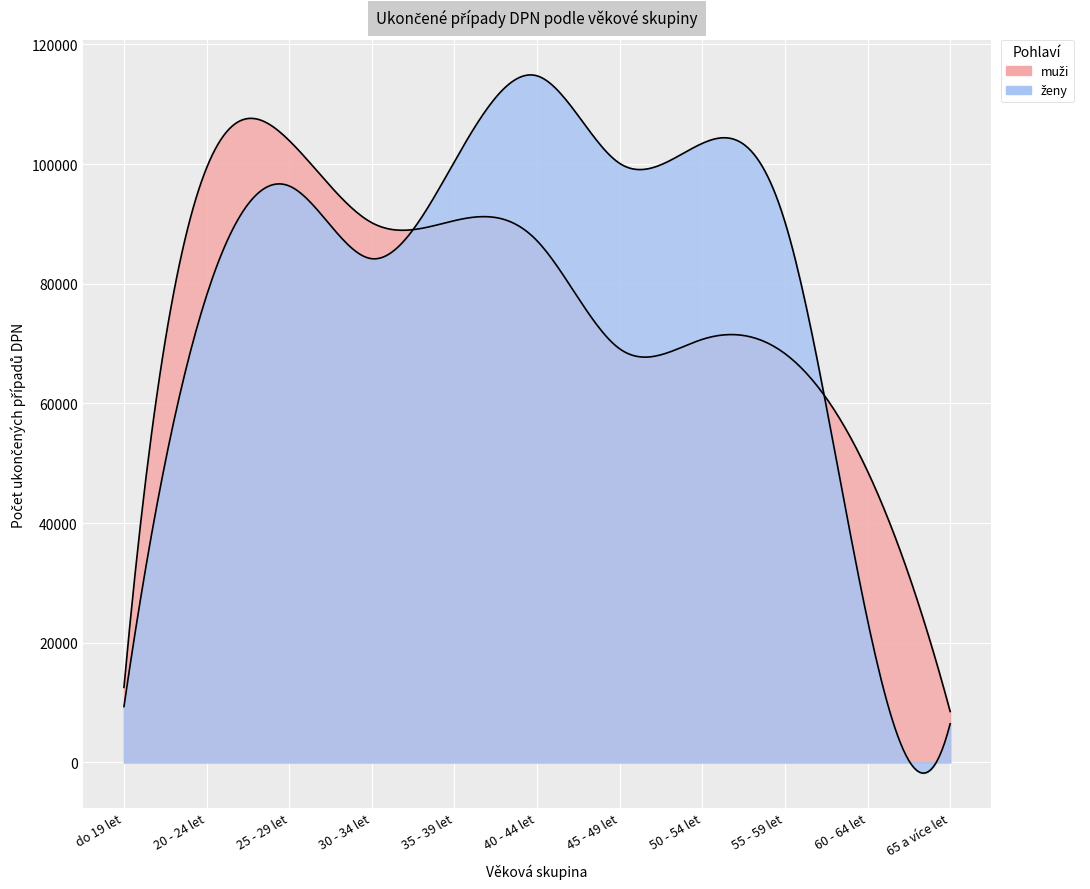

Reading left to right, transcribe all the data shown in this chart.

muži: do 19 let=12526	20 - 24 let=99346	25 - 29 let=103920	30 - 34 let=90188	35 - 39 let=90537	40 - 44 let=87168	45 - 49 let=69113	50 - 54 let=70693	55 - 59 let=68314	60 - 64 let=48658	65 a více let=8497
ženy: do 19 let=9322	20 - 24 let=78018	25 - 29 let=96332	30 - 34 let=84173	35 - 39 let=100404	40 - 44 let=114739	45 - 49 let=100102	50 - 54 let=103451	55 - 59 let=90342	60 - 64 let=23762	65 a více let=6438